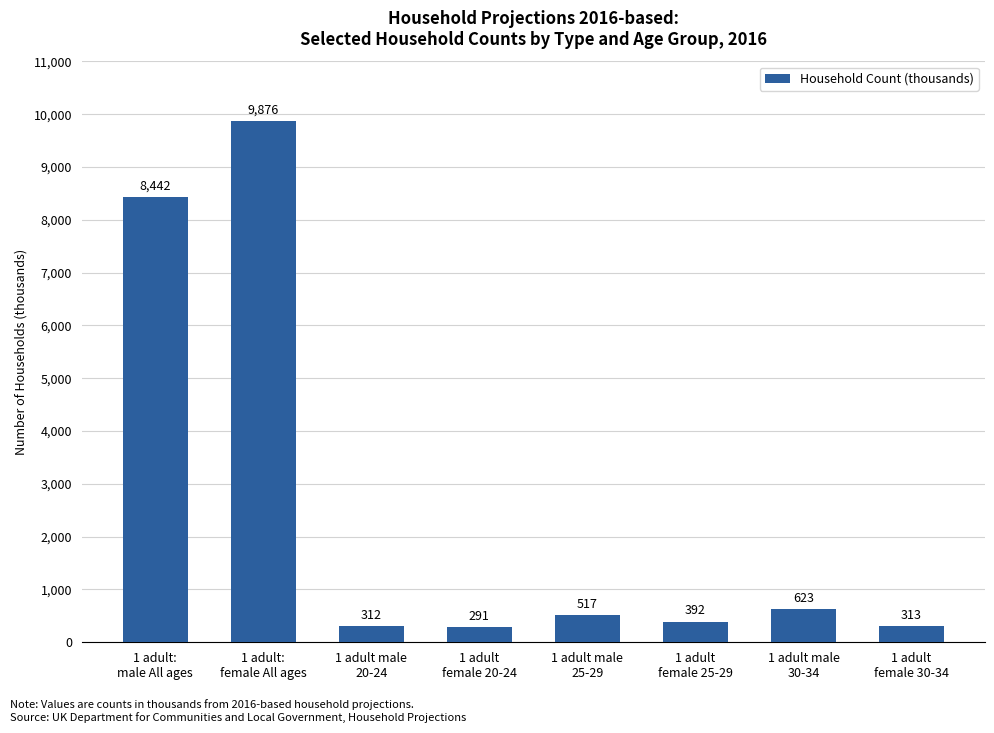

What is the change in value from 1 adult male
20-24 to 1 adult
female 25-29?

+80